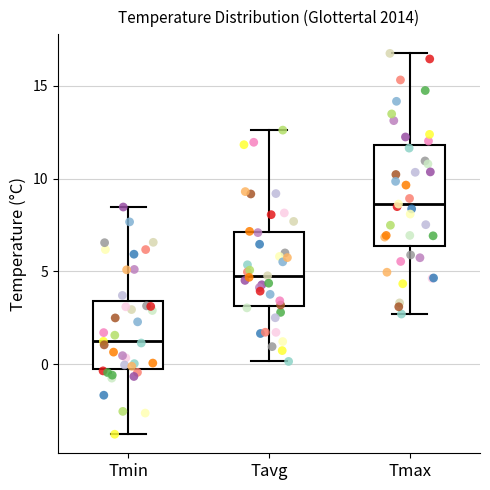

Reading left to right, read every box against the y-axis: the position of its median line, the range the box covers, and the ends of its whiskers. The values are not printed on the chart, so give them approximately, as read against the axis.

Tmin: median 1.0, box 0.0 to 3.5, whiskers -4.0 to 8.5
Tavg: median 5.0, box 3.0 to 7.0, whiskers 0.0 to 12.5
Tmax: median 8.5, box 6.5 to 12.0, whiskers 2.5 to 16.5